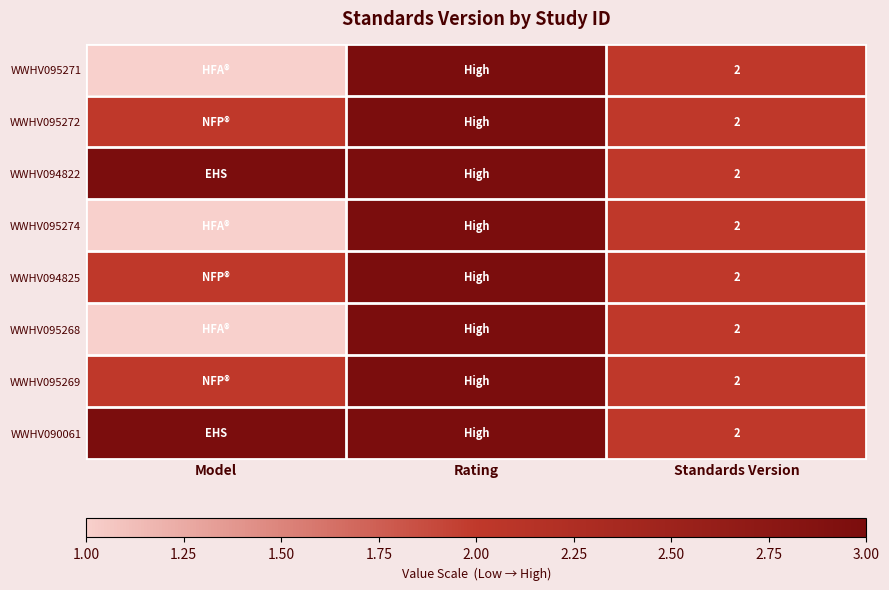

What is the total value across all series at Standards Version?

16